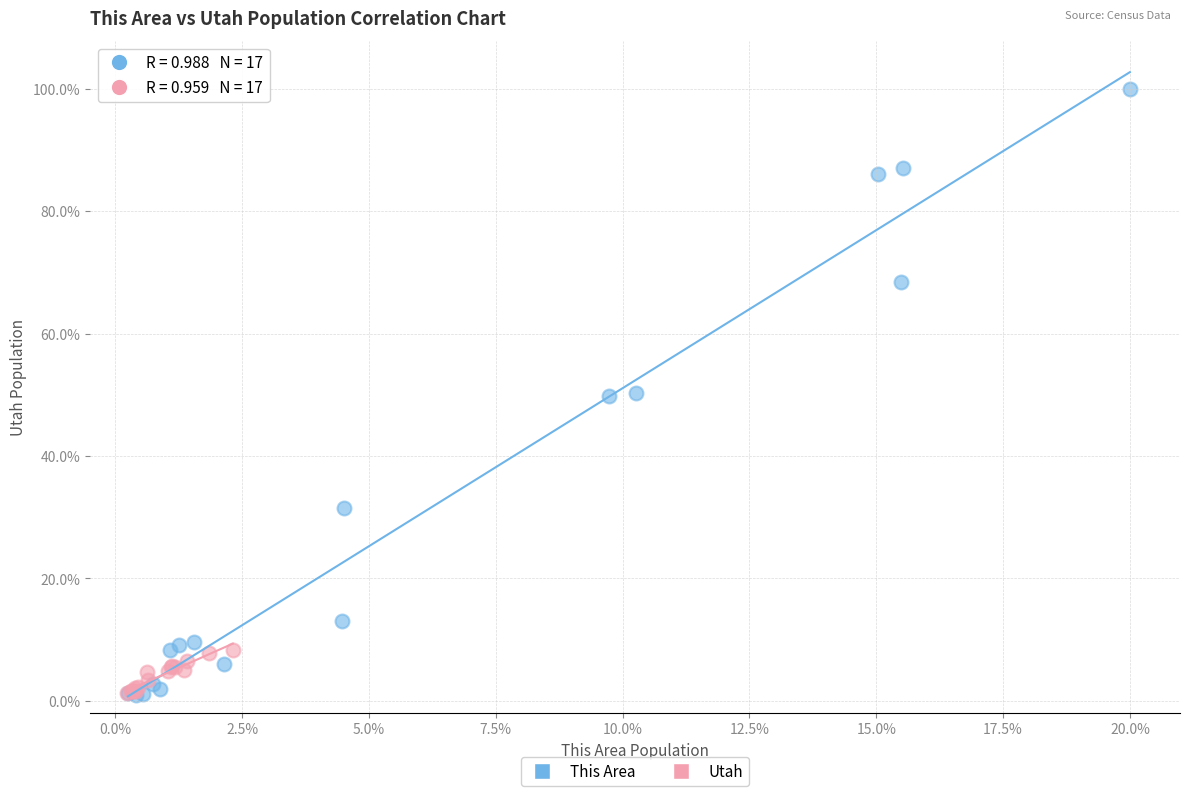

Which series has the widest spread of Y values?

This Area